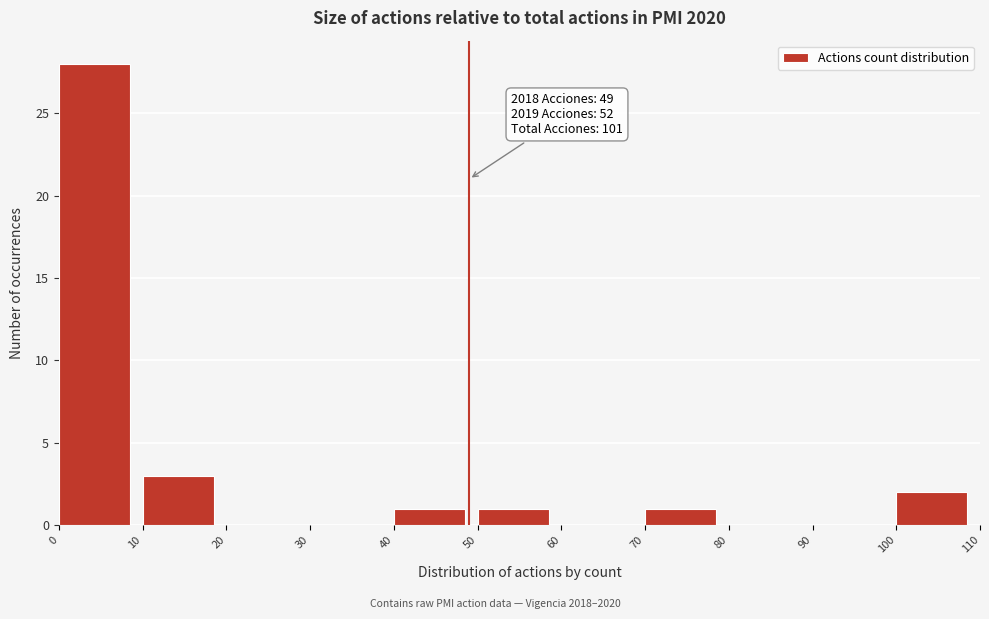

Over which range of the x-axis is the bar tallest?

0 to 10